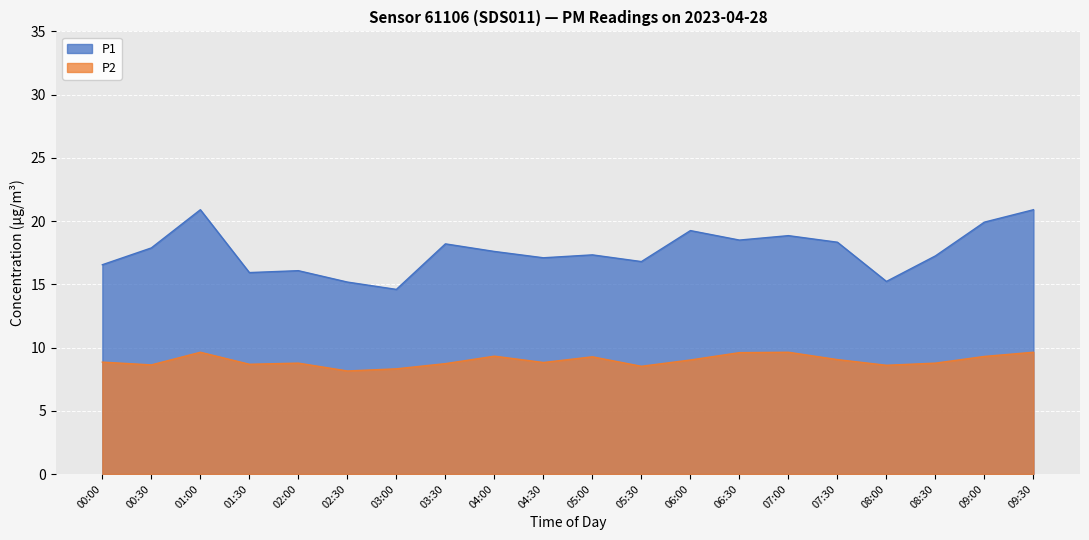

How many interior local peaks does the P2 series have?

5